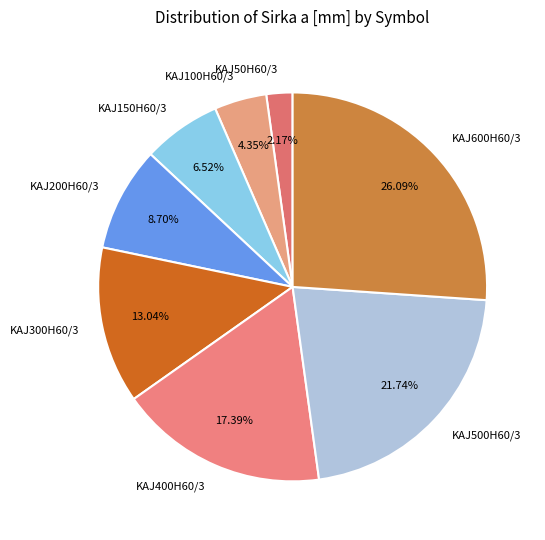

Which slice is the smallest?

KAJ50H60/3